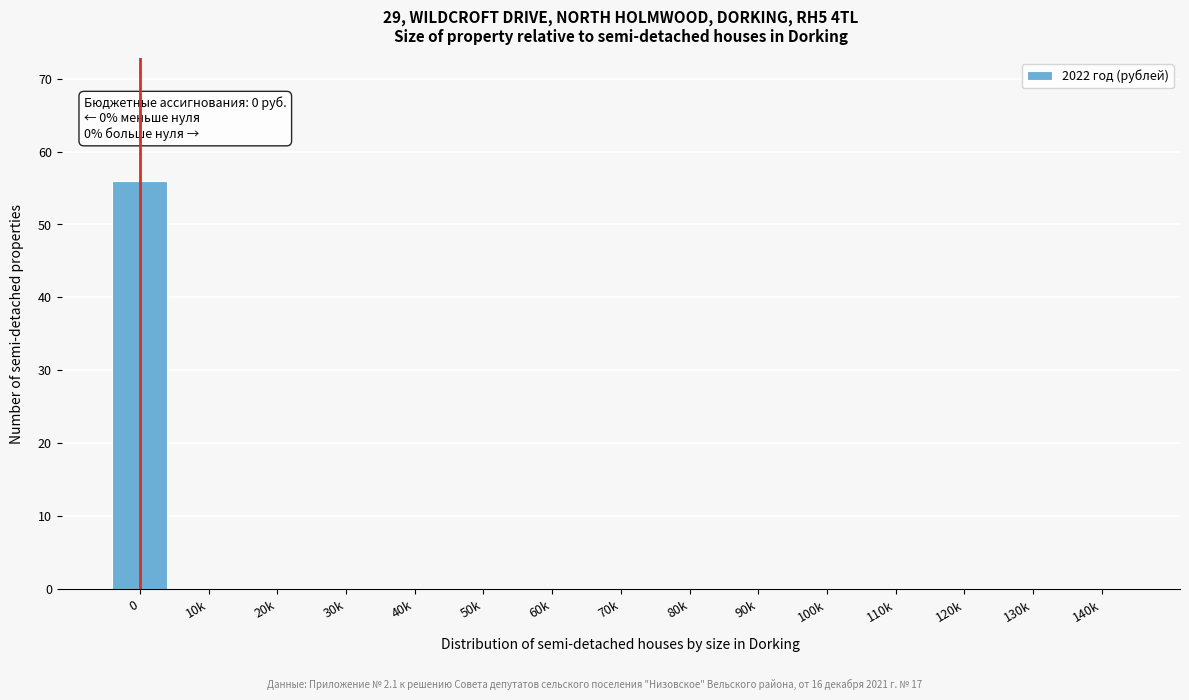

Reading left to right, what are all the values shown in this chart?

0=56	10k=0	20k=0	30k=0	40k=0	50k=0	60k=0	70k=0	80k=0	90k=0	100k=0	110k=0	120k=0	130k=0	140k=0